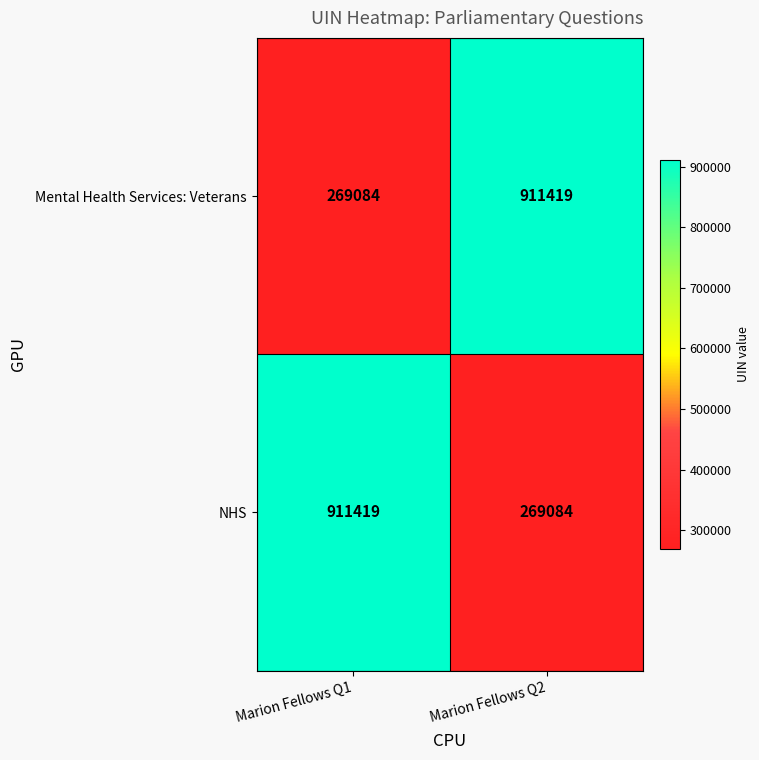

Rank the categories by Mental Health Services: Veterans value from lowest to highest.

Marion Fellows Q1, Marion Fellows Q2